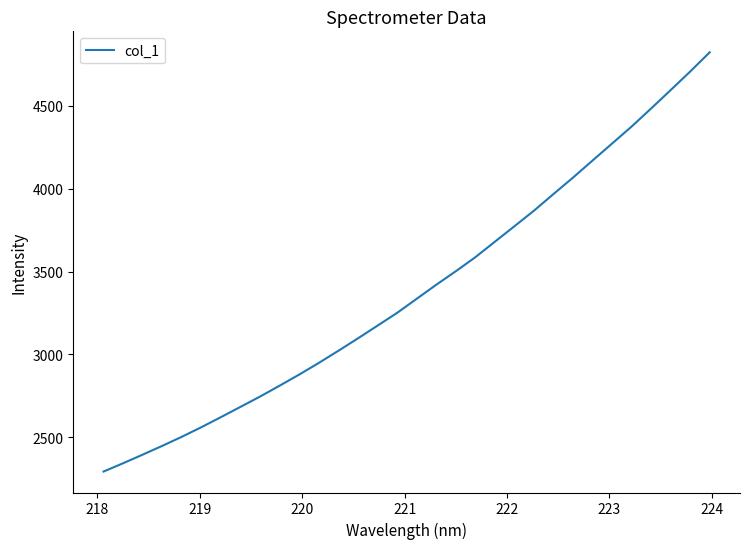

What is the difference between the maximum and minimum values?

2529.0